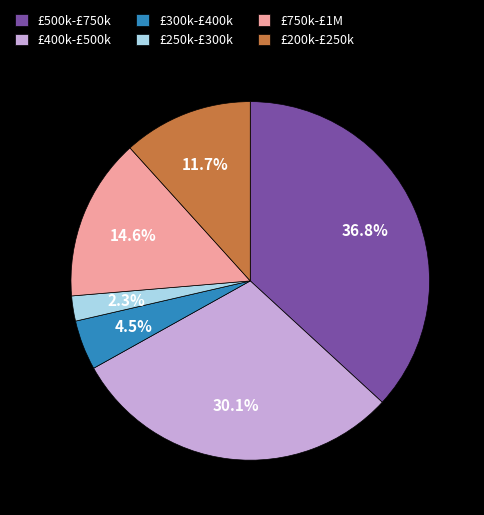

What is the ratio of the value at £400k-£500k to the value at £200k-£250k?

2.6